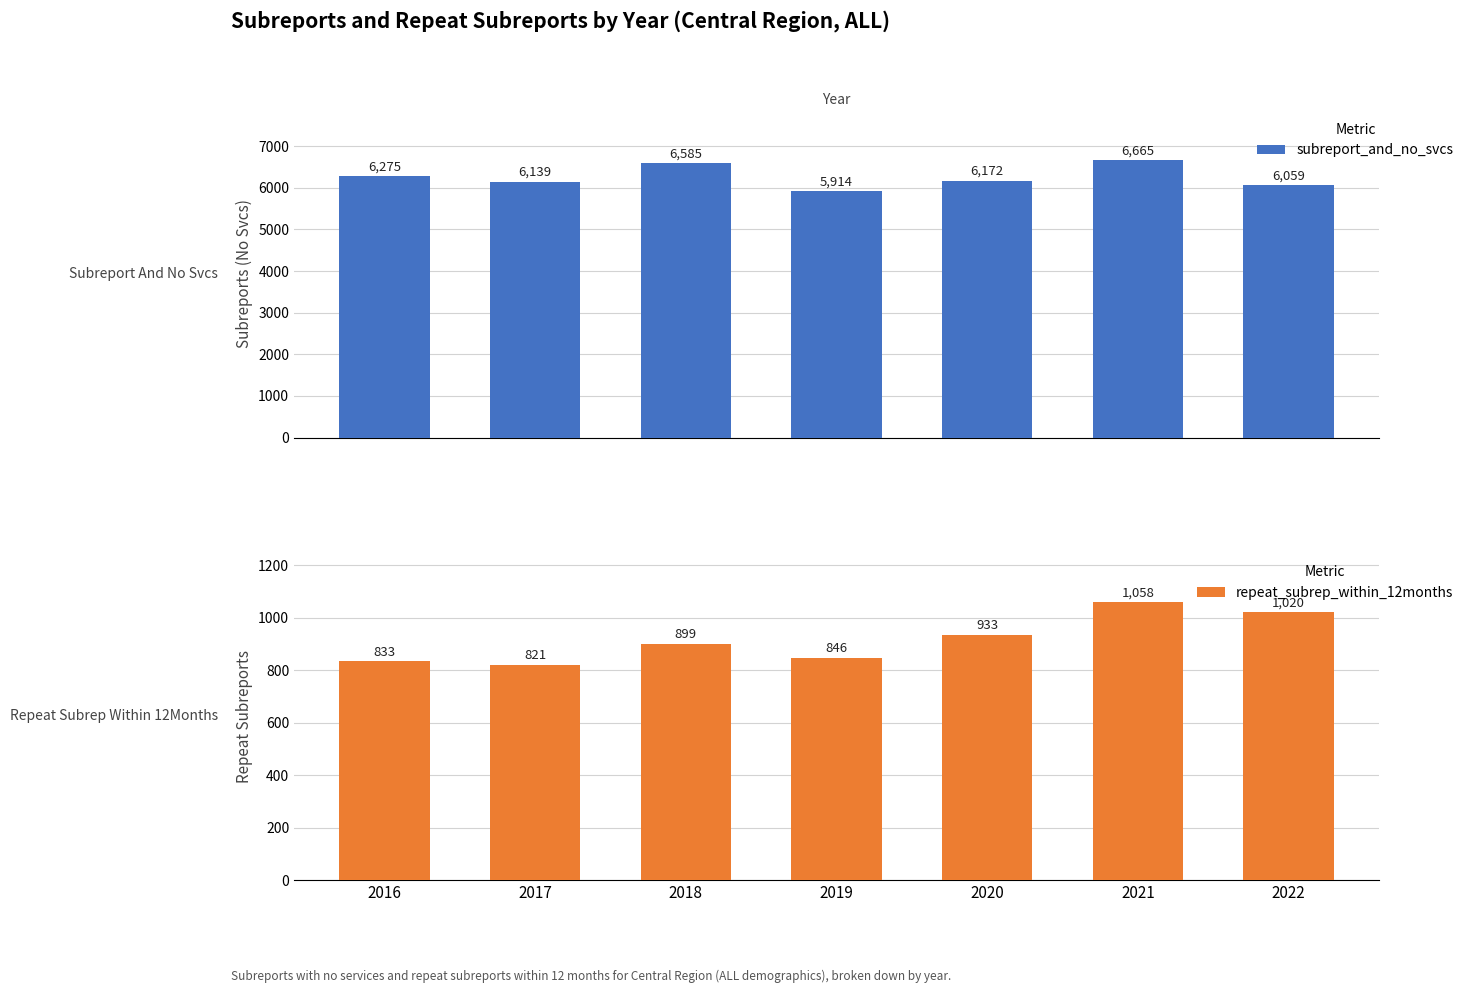

What is the value of the repeat_subrep_within_12months bar at the 5th from the left?

933